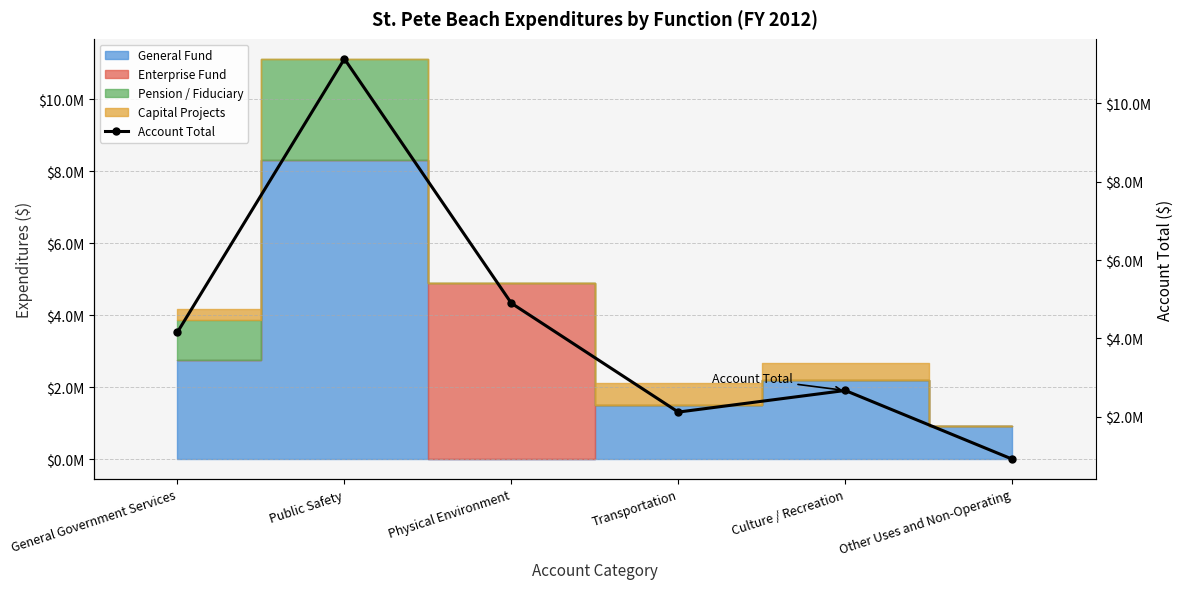

How many interior local valleys (lower than both neighbors) does the data have?

1